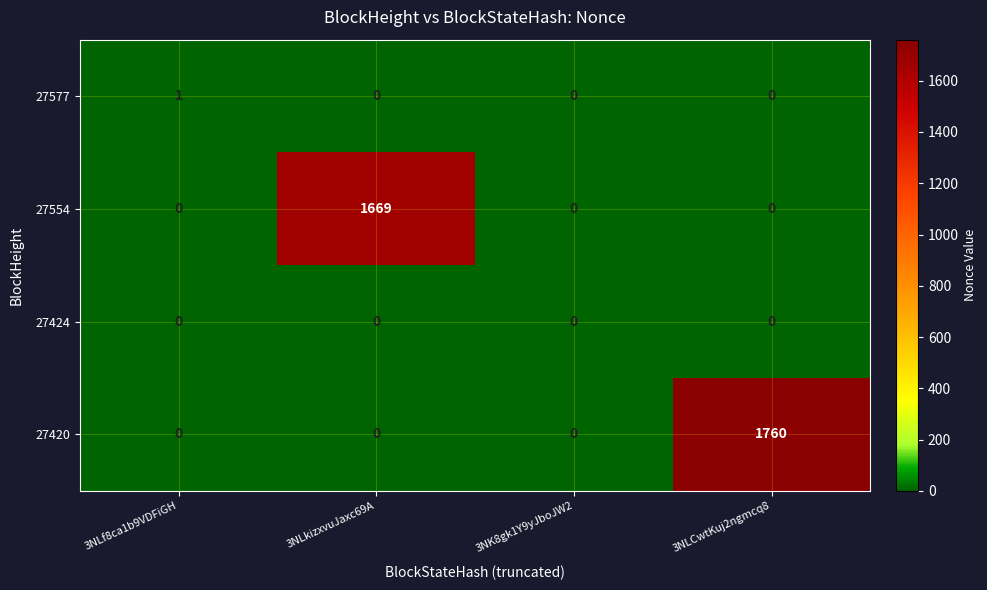

List the series in order of their peak value, lowest first.

27424, 27577, 27554, 27420